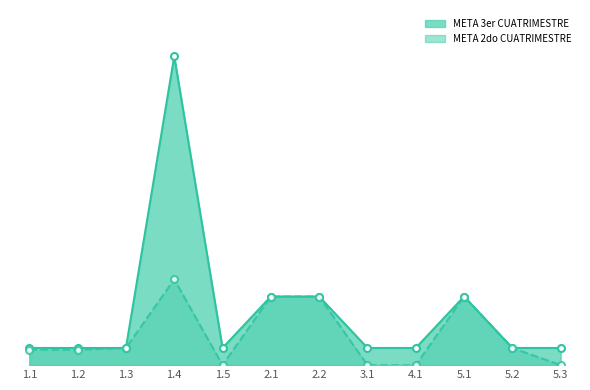

What is the total value across all series at 4.1?

0.1